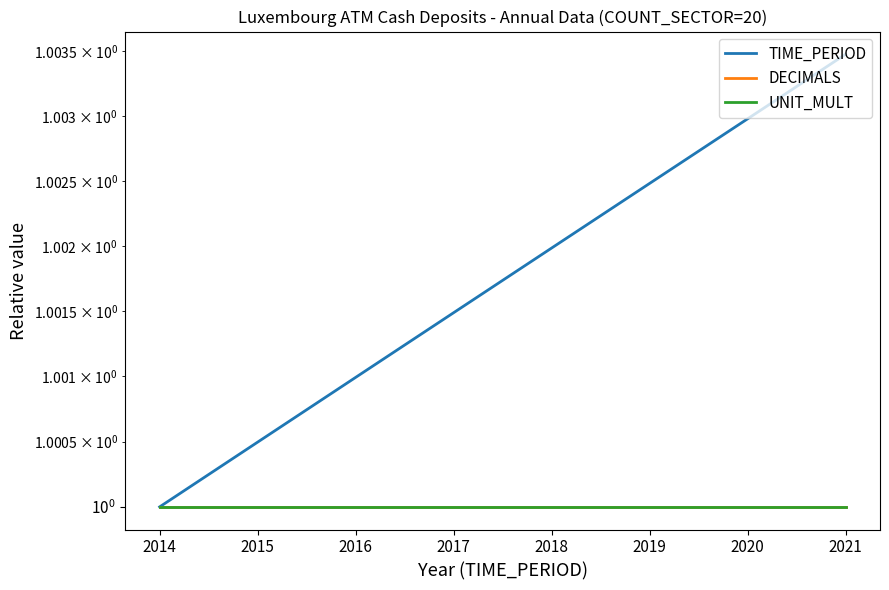

Read the TIME_PERIOD value at 2018.

1.0